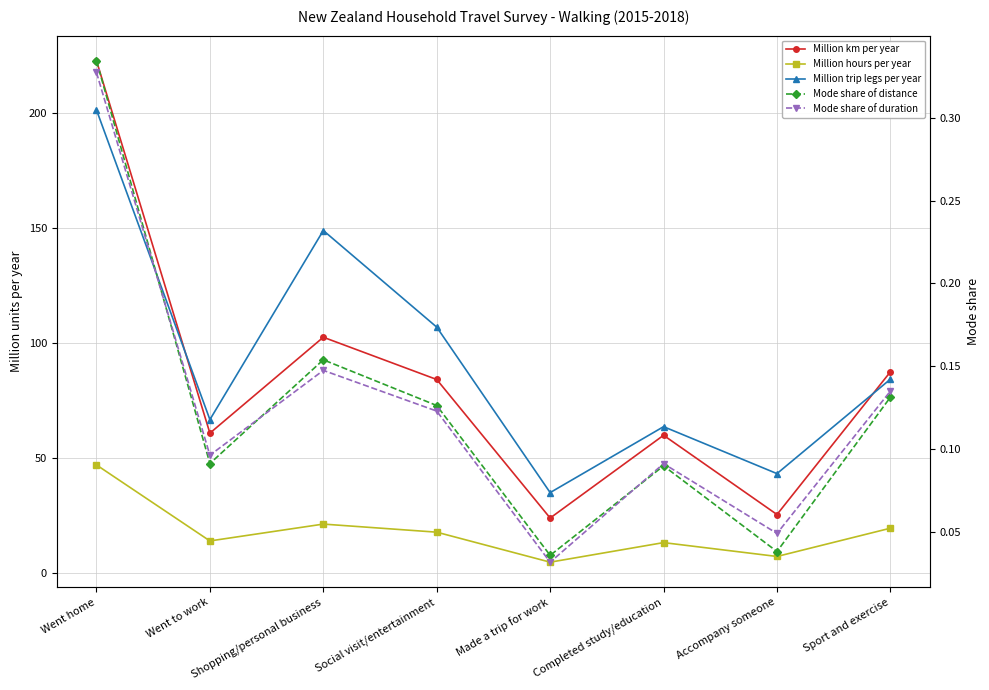

What is the difference between the second highest and minimum values in the Mode share of distance series?

0.1